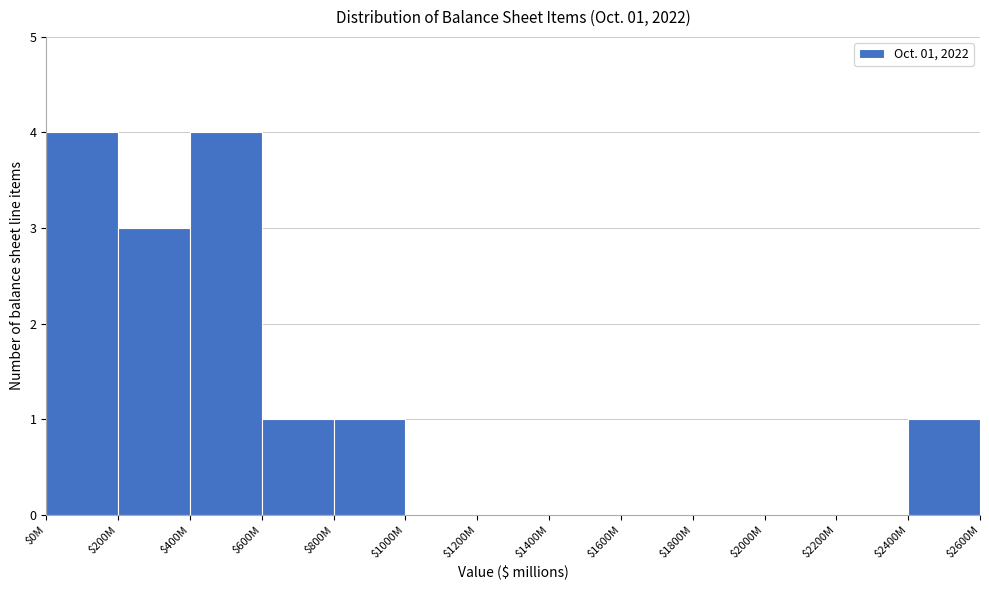

The chart shows a value of -2 at $1800M. True or false?

False